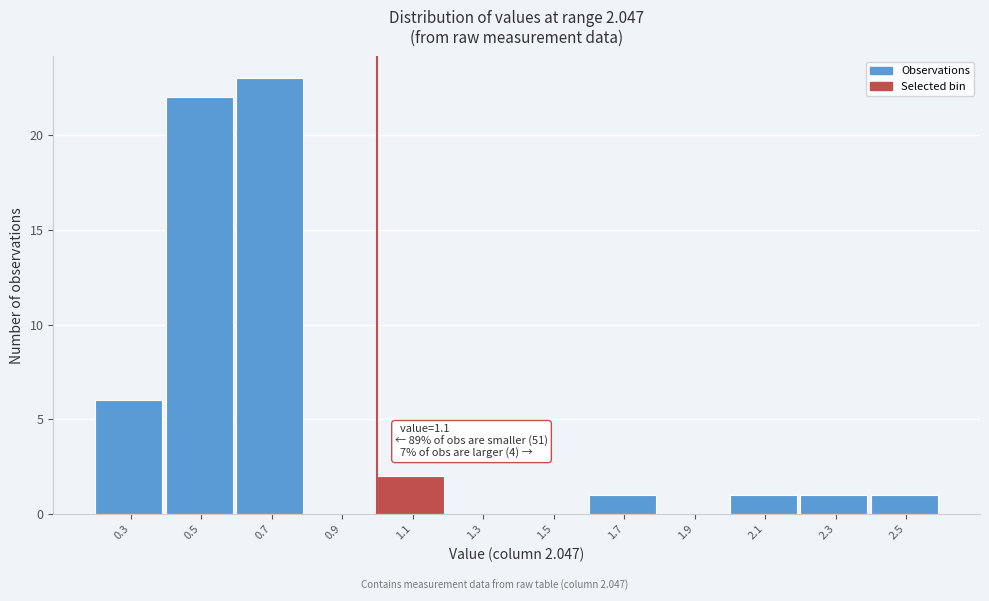

Reading left to right, what are all the values shown in this chart?

0.3=6	0.5=22	0.7=23	0.9=0	1.1=2	1.3=0	1.5=0	1.7=1	1.9=0	2.1=1	2.3=1	2.5=1